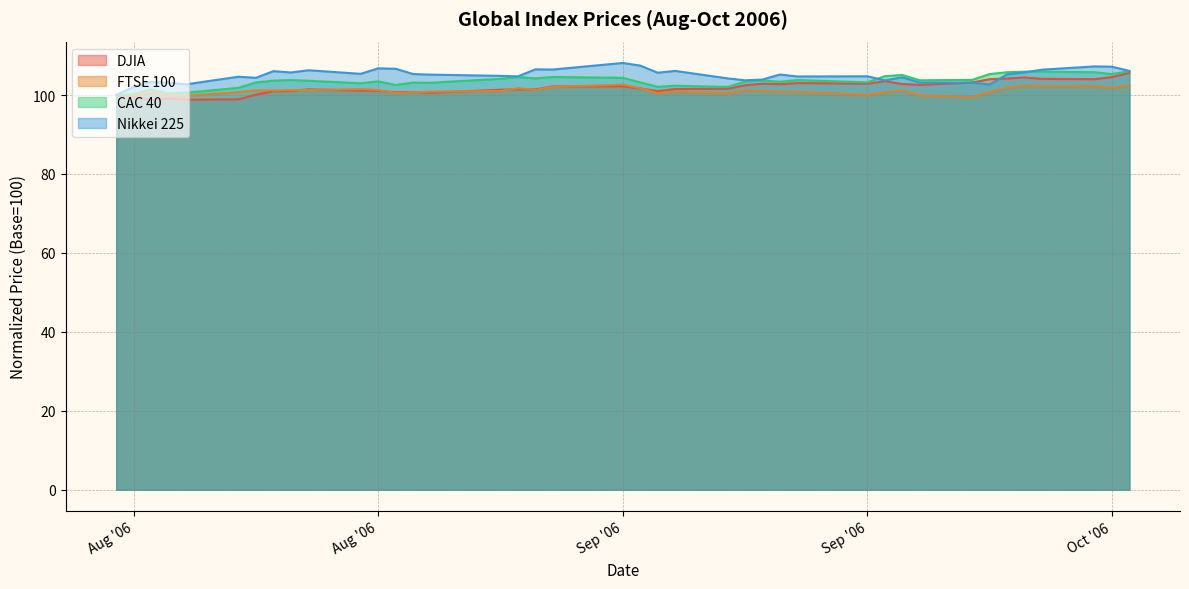

What is the label of the 4th point from the right?

2006-09-29